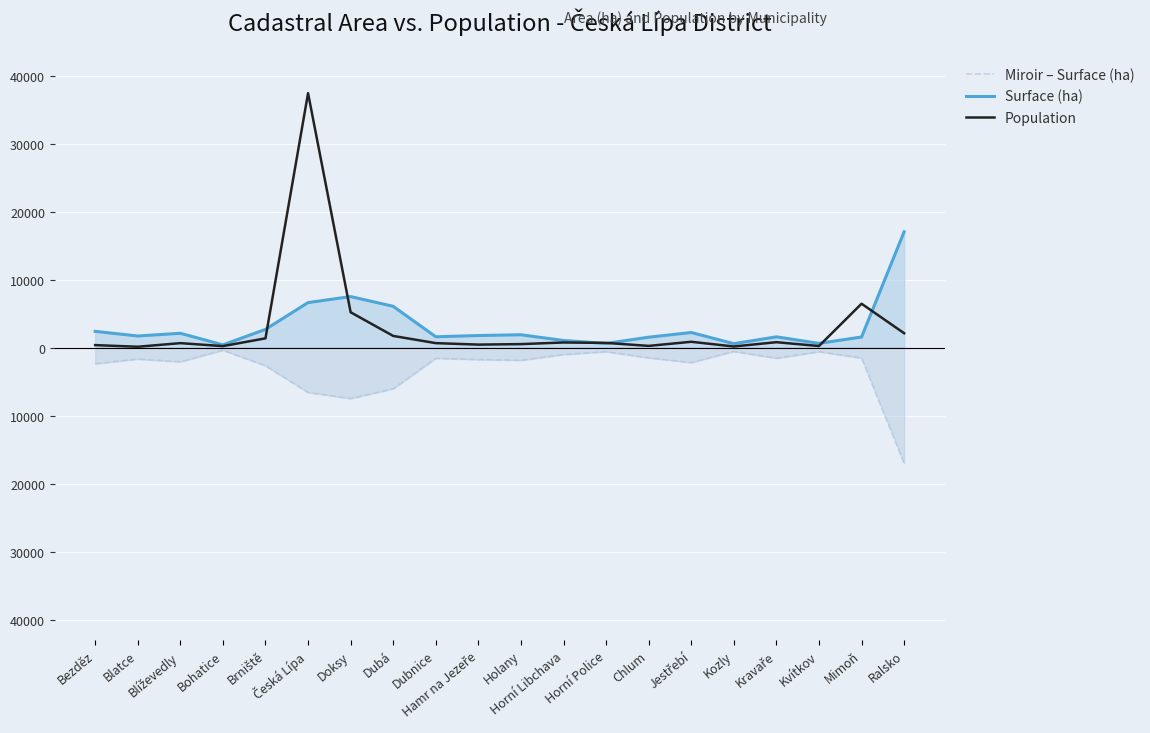

The value of Population at Hamr na Jezeře is 252.6. True or false?

False